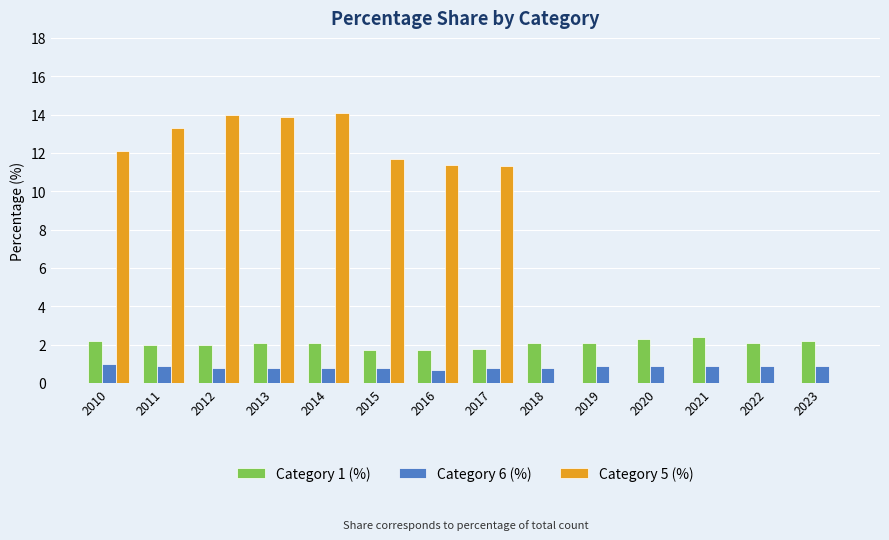

Does the chart contain stacked bars?

No